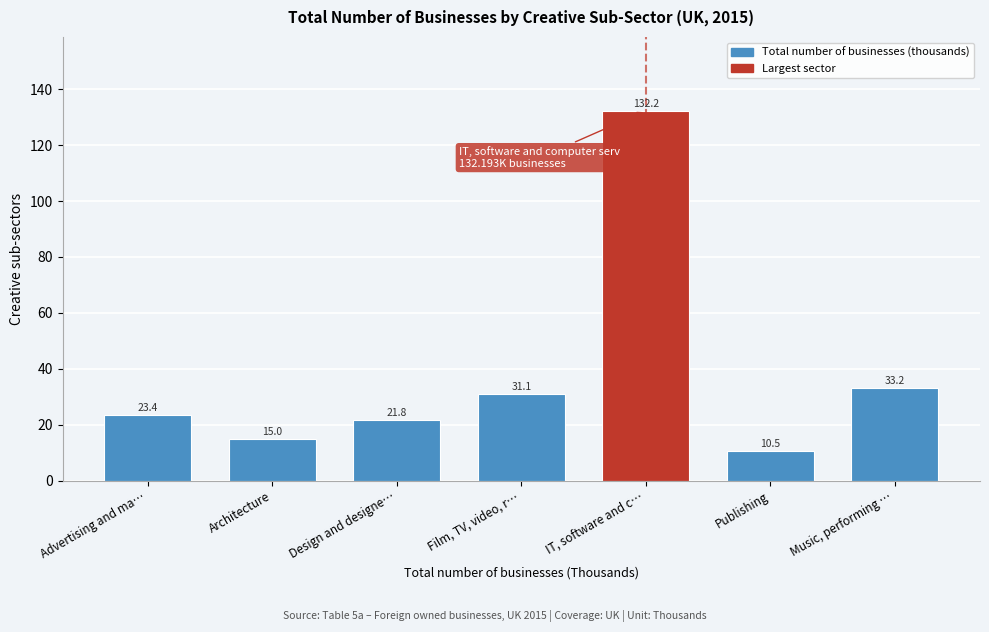

Reading left to right, transcribe all the data shown in this chart.

Advertising and ma…=23.4	Architecture=15.0	Design and designe…=21.8	Film, TV, video, r…=31.1	IT, software and c…=132.2	Publishing=10.5	Music, performing …=33.2